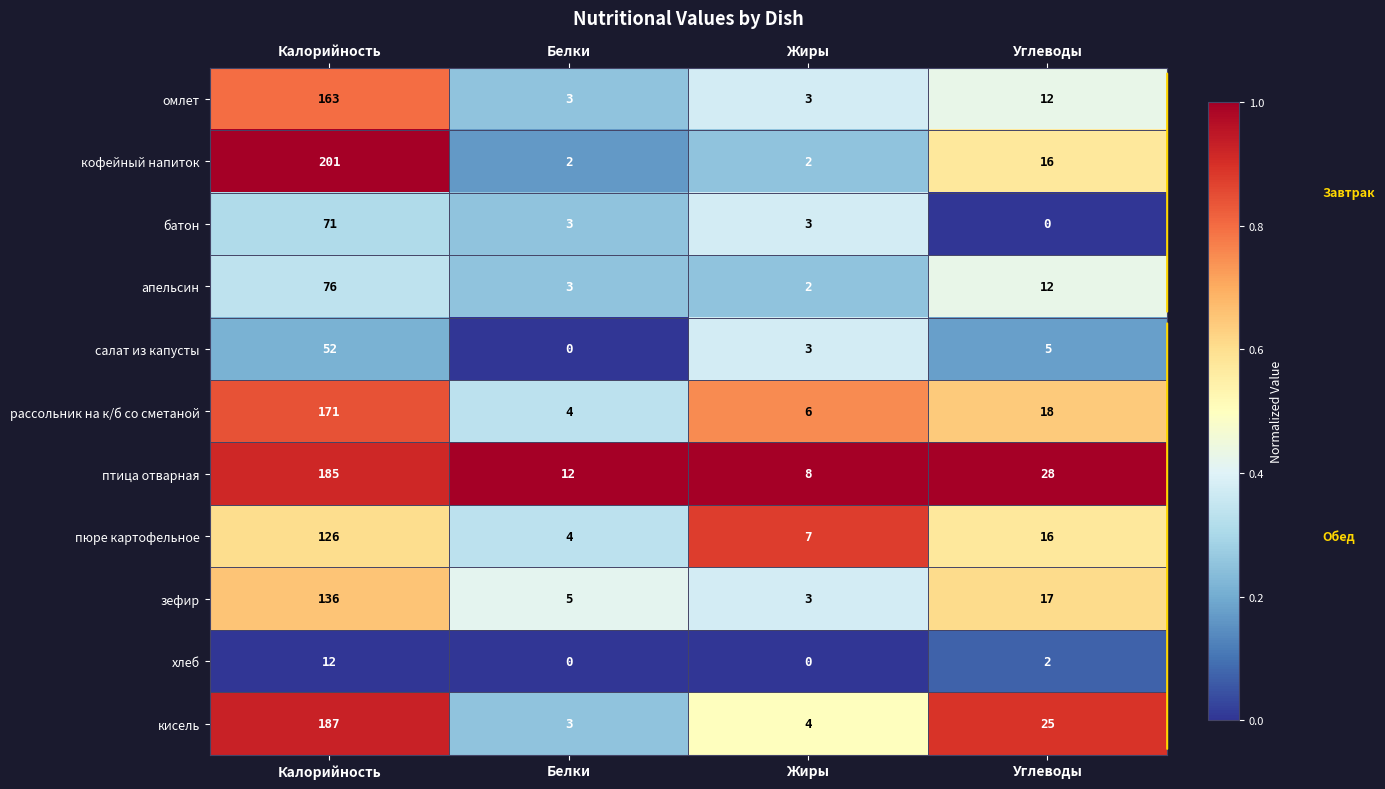

Rank the series at Калорийность from lowest to highest value.

хлеб, салат из капусты, батон, апельсин, пюре картофельное, зефир, омлет, рассольник на к/б со сметаной, птица отварная, кисель, кофейный напиток